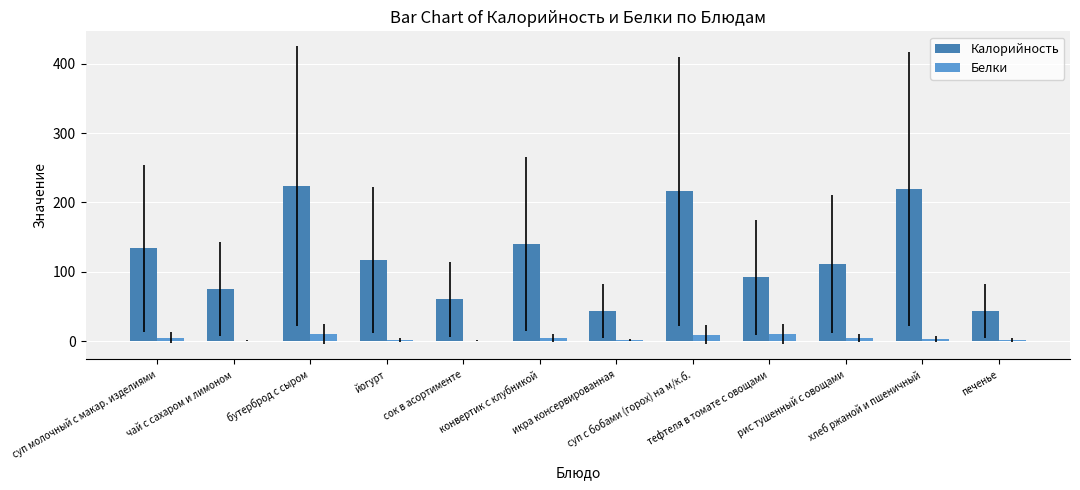

How many categories are shown in the chart?

12